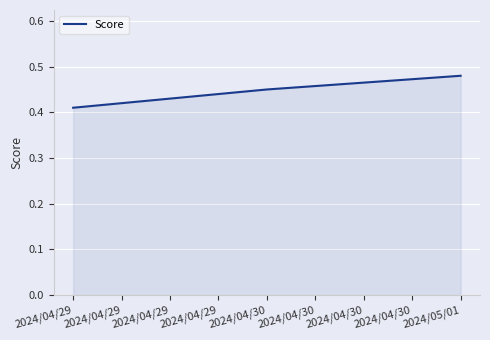

Is it true that the value at 2024/04/29 is 0.6?

False